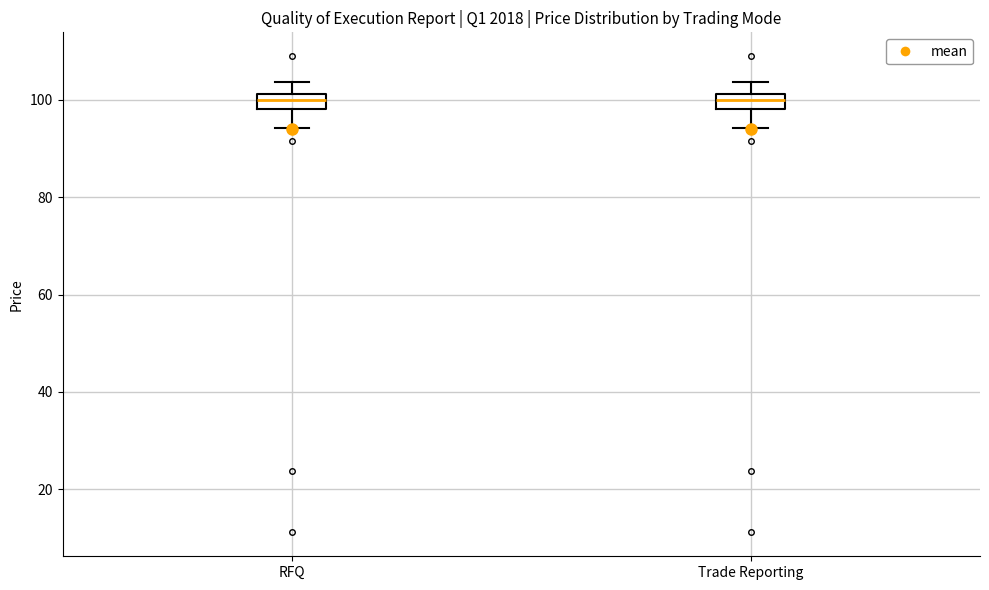

Reading left to right, read every box against the y-axis: the position of its median line, the range the box covers, and the ends of its whiskers. The values are not printed on the chart, so give them approximately, as read against the axis.

RFQ: median 100, box 98 to 102, whiskers 94 to 104
Trade Reporting: median 100, box 98 to 102, whiskers 94 to 104